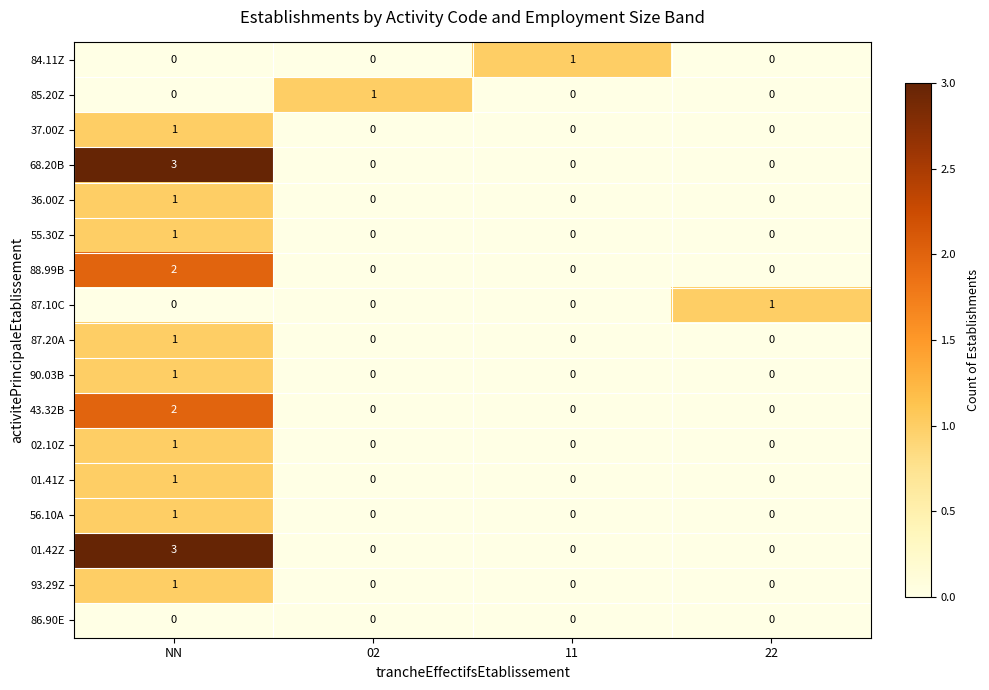

How many series are shown in this chart?

17